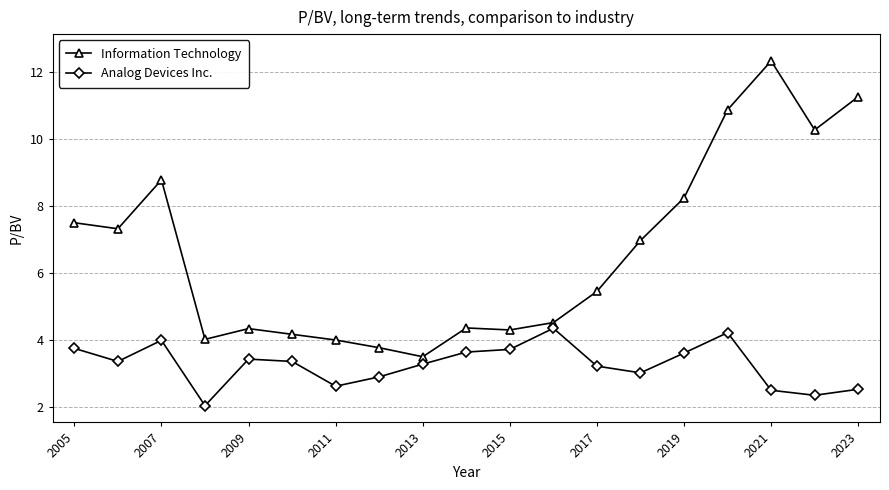

How many categories are shown in the chart?

19